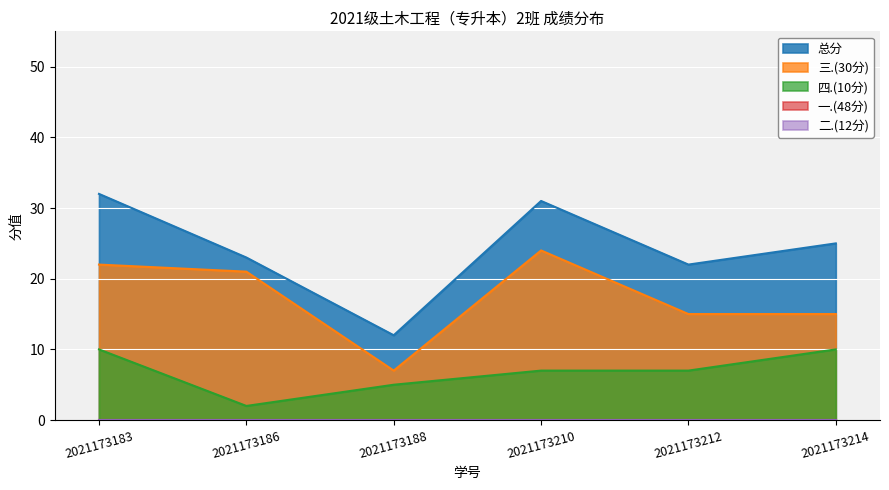

Which series has the largest total across all categories?

总分